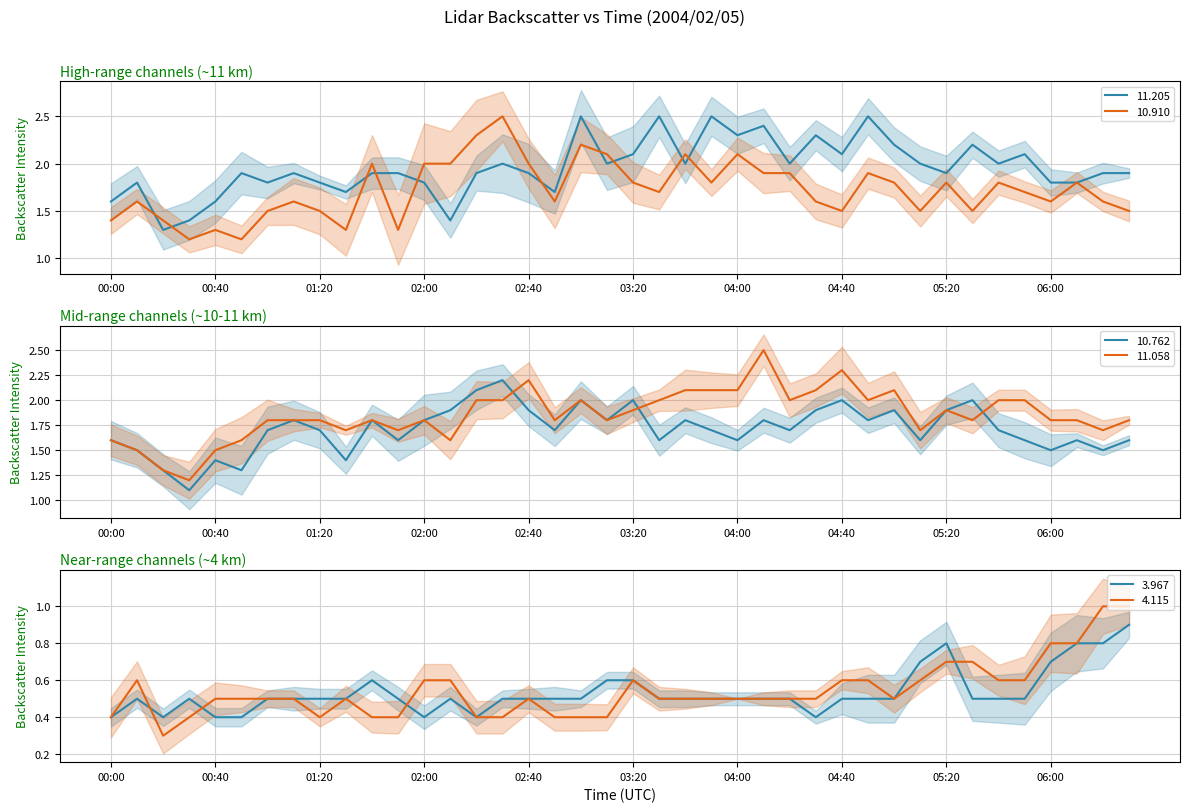

Reading left to right, what are all the values shown in this chart?

 11.205: 1.6	1.8	1.3	1.4	1.6	1.9	1.8	1.9	1.8	1.7	1.9	1.9	1.8	1.4	1.9	2.0	1.9	1.7	2.5	2.0	2.1	2.5	2.0	2.5	2.3	2.4	2.0	2.3	2.1	2.5	2.2	2.0	1.9	2.2	2.0	2.1	1.8	1.8	1.9	1.9
 10.910: 1.4	1.6	1.4	1.2	1.3	1.2	1.5	1.6	1.5	1.3	2.0	1.3	2.0	2.0	2.3	2.5	2.0	1.6	2.2	2.1	1.8	1.7	2.1	1.8	2.1	1.9	1.9	1.6	1.5	1.9	1.8	1.5	1.8	1.5	1.8	1.7	1.6	1.8	1.6	1.5
 10.762: 1.6	1.5	1.3	1.1	1.4	1.3	1.7	1.8	1.7	1.4	1.8	1.6	1.8	1.9	2.1	2.2	1.9	1.7	2.0	1.8	2.0	1.6	1.8	1.7	1.6	1.8	1.7	1.9	2.0	1.8	1.9	1.6	1.9	2.0	1.7	1.6	1.5	1.6	1.5	1.6
 11.058: 1.6	1.5	1.3	1.2	1.5	1.6	1.8	1.8	1.8	1.7	1.8	1.7	1.8	1.6	2.0	2.0	2.2	1.8	2.0	1.8	1.9	2.0	2.1	2.1	2.1	2.5	2.0	2.1	2.3	2.0	2.1	1.7	1.9	1.8	2.0	2.0	1.8	1.8	1.7	1.8
  3.967: 0.4	0.5	0.4	0.5	0.4	0.4	0.5	0.5	0.5	0.5	0.6	0.5	0.4	0.5	0.4	0.5	0.5	0.5	0.5	0.6	0.6	0.5	0.5	0.5	0.5	0.5	0.5	0.4	0.5	0.5	0.5	0.7	0.8	0.5	0.5	0.5	0.7	0.8	0.8	0.9
  4.115: 0.4	0.6	0.3	0.4	0.5	0.5	0.5	0.5	0.4	0.5	0.4	0.4	0.6	0.6	0.4	0.4	0.5	0.4	0.4	0.4	0.6	0.5	0.5	0.5	0.5	0.5	0.5	0.5	0.6	0.6	0.5	0.6	0.7	0.7	0.6	0.6	0.8	0.8	1.0	1.0